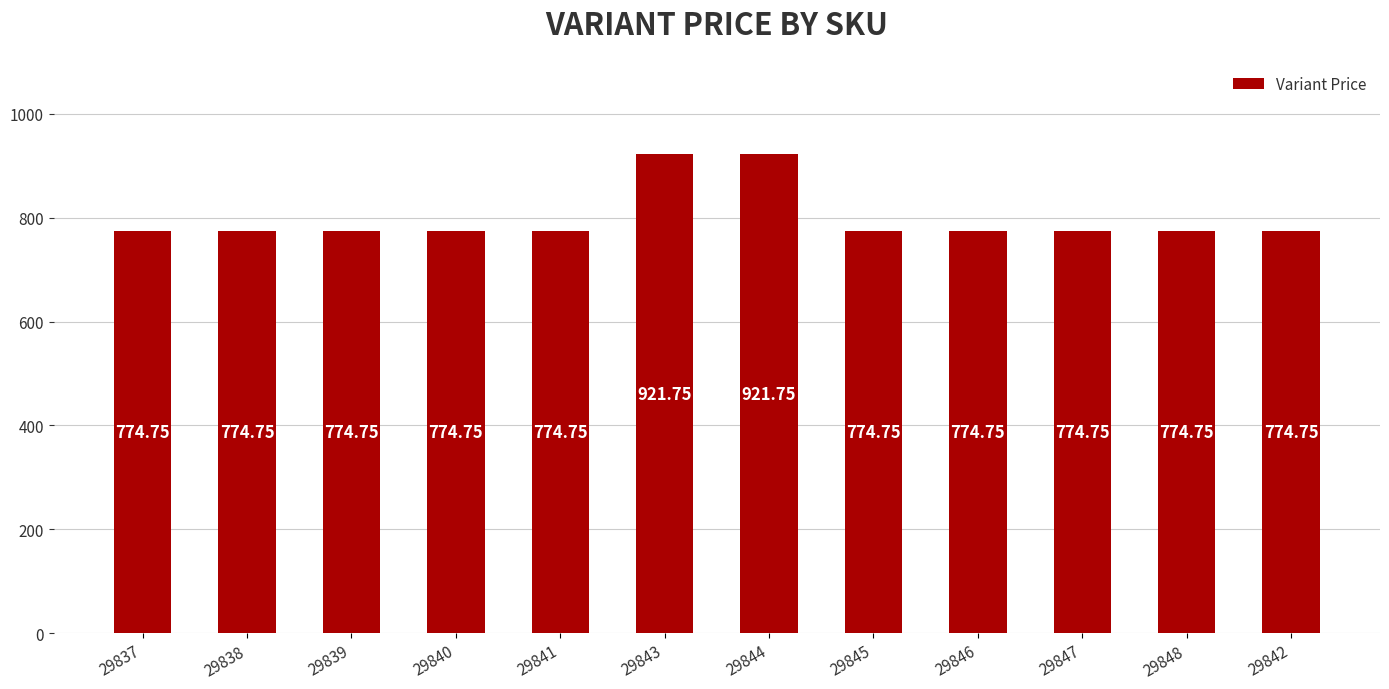

What position from the left is 29848?

11